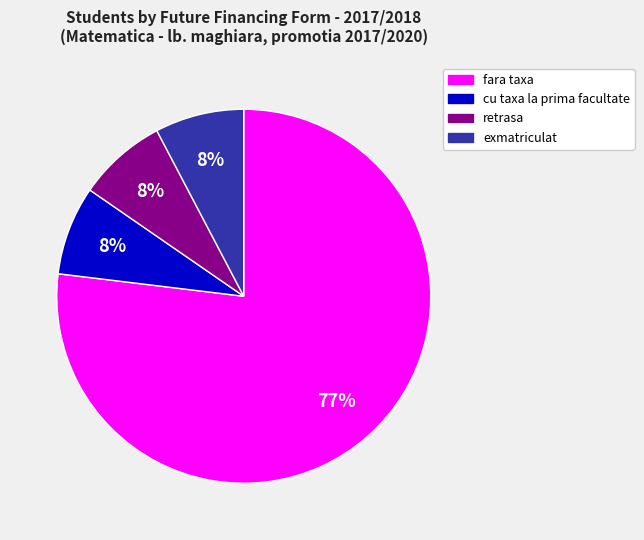

Does any single category account for the majority?

Yes